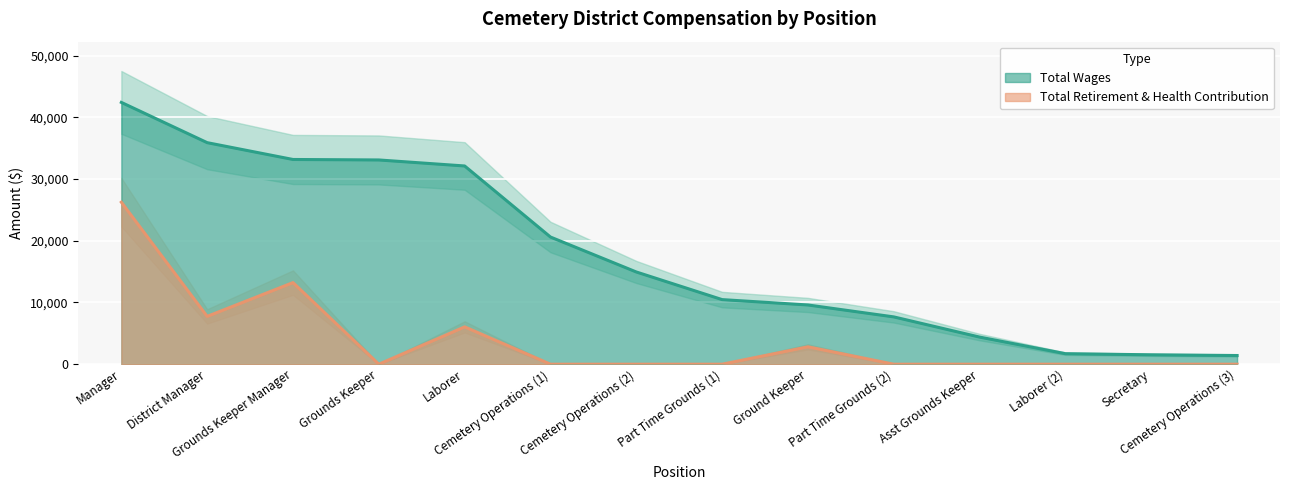

How many distinct data groups are displayed?

2